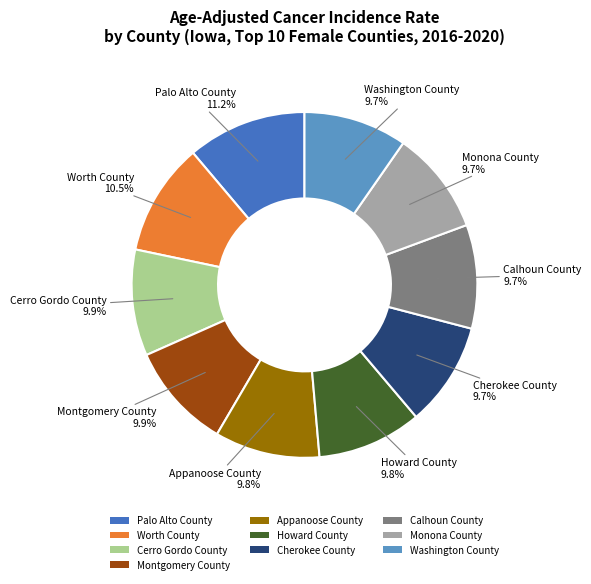

What is the ratio of the value at Calhoun County to the value at Worth County?

0.9